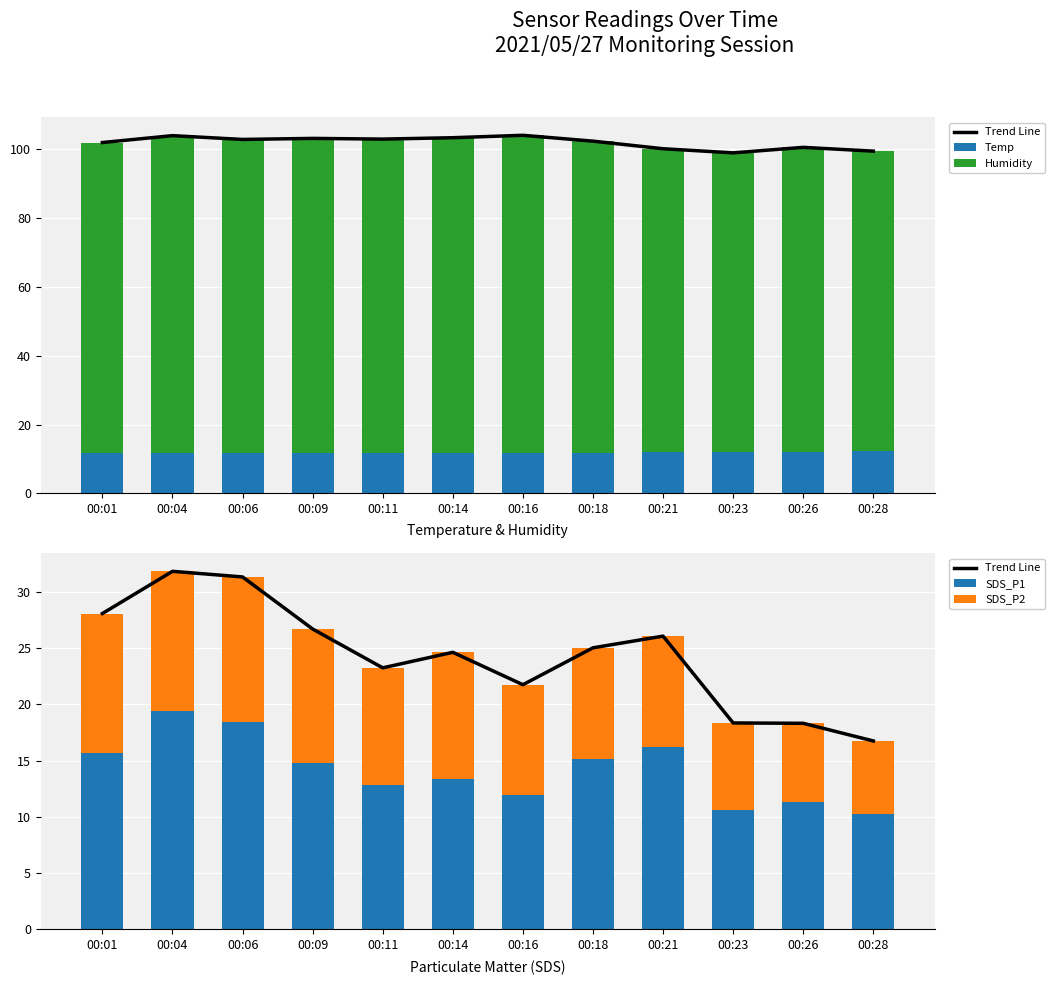

What is the highest value of the SDS_P1 series?

19.4